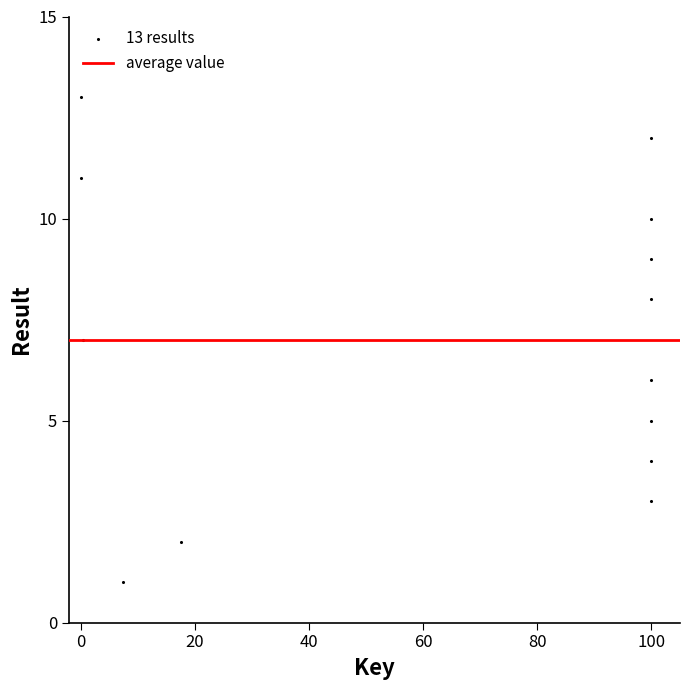

What is the range of Y values (max minus min)?

12